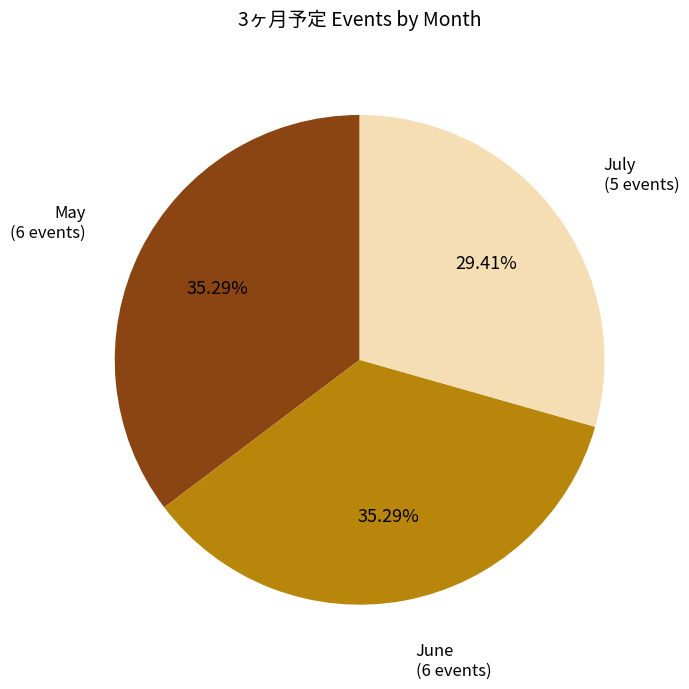

Which slice is the smallest?

July